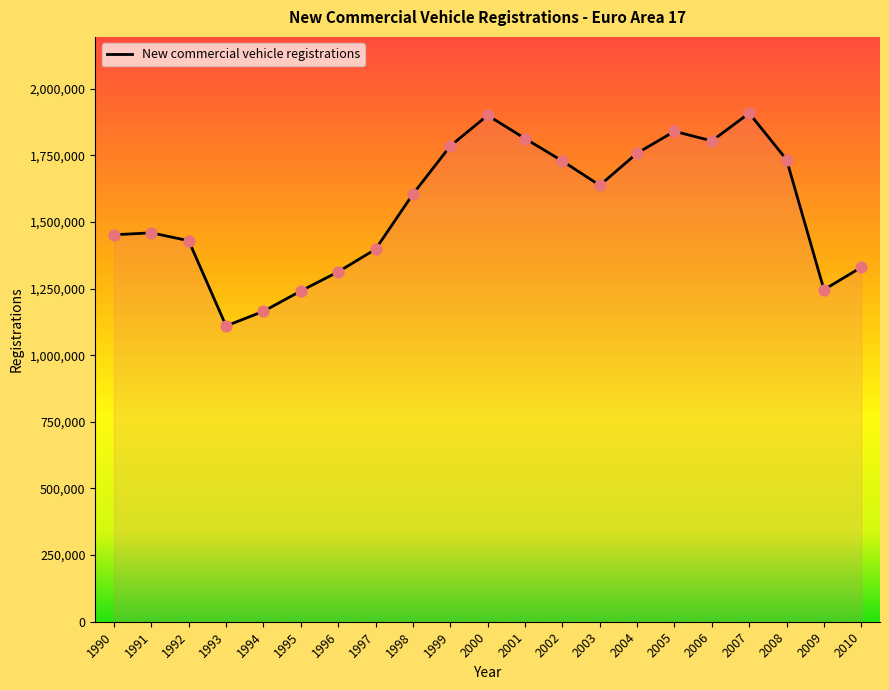

Which has a higher value, 2006 or 2010?

2006